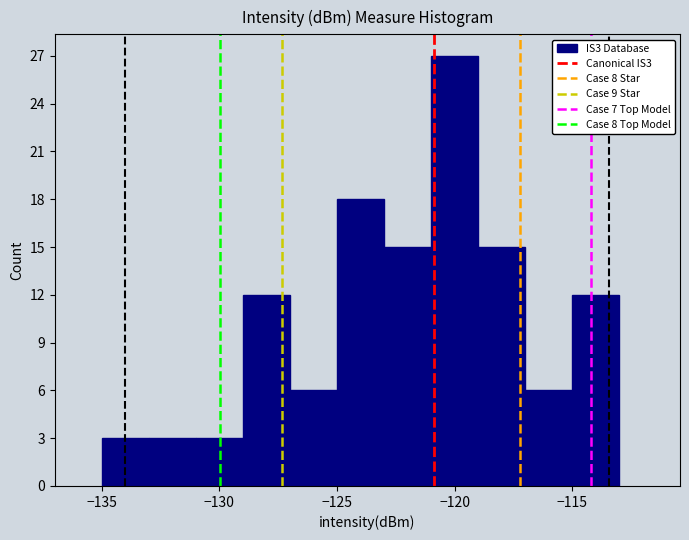

Reading left to right, list every bar in this chart as the range it spans on the x-axis followed by its height. The values are not printed on the chart, so give them approximately, as read against the axis.

-135 to -133: 3
-133 to -131: 3
-131 to -129: 3
-129 to -127: 12
-127 to -125: 6
-125 to -123: 18
-123 to -121: 15
-121 to -119: 27
-119 to -117: 15
-117 to -115: 6
-115 to -113: 12